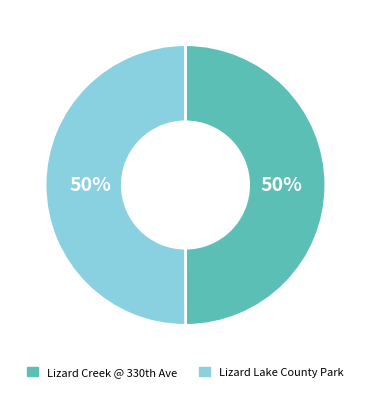

Is it true that Lizard Lake County Park is 50% of the pie?

True